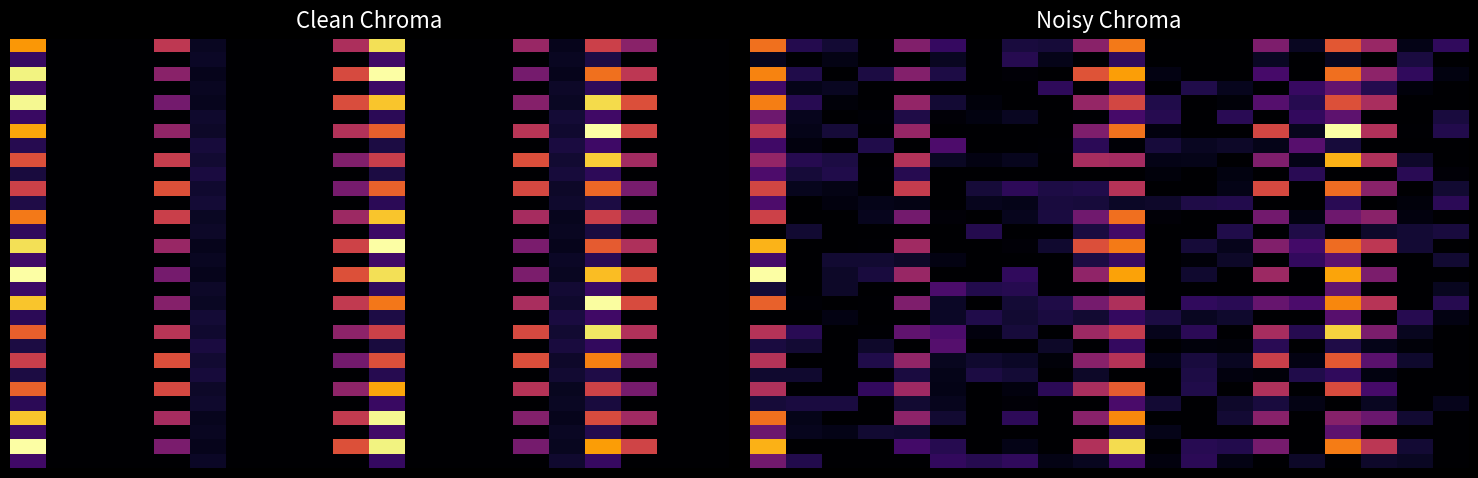

What is the difference between the second highest and minimum values in the 5 series?

2.1